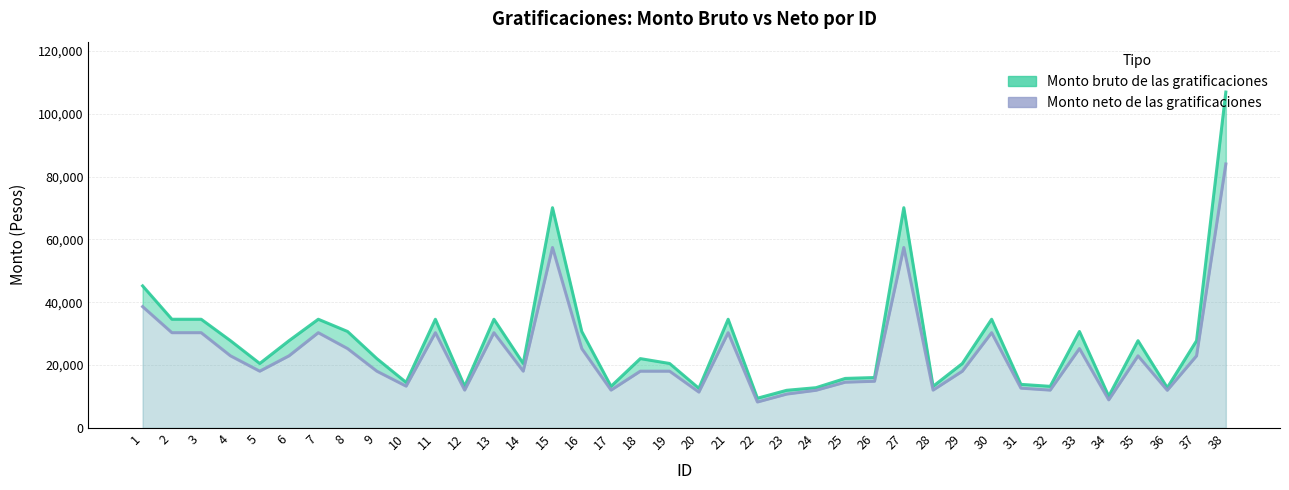

Between 36 and 18, which is larger?

18